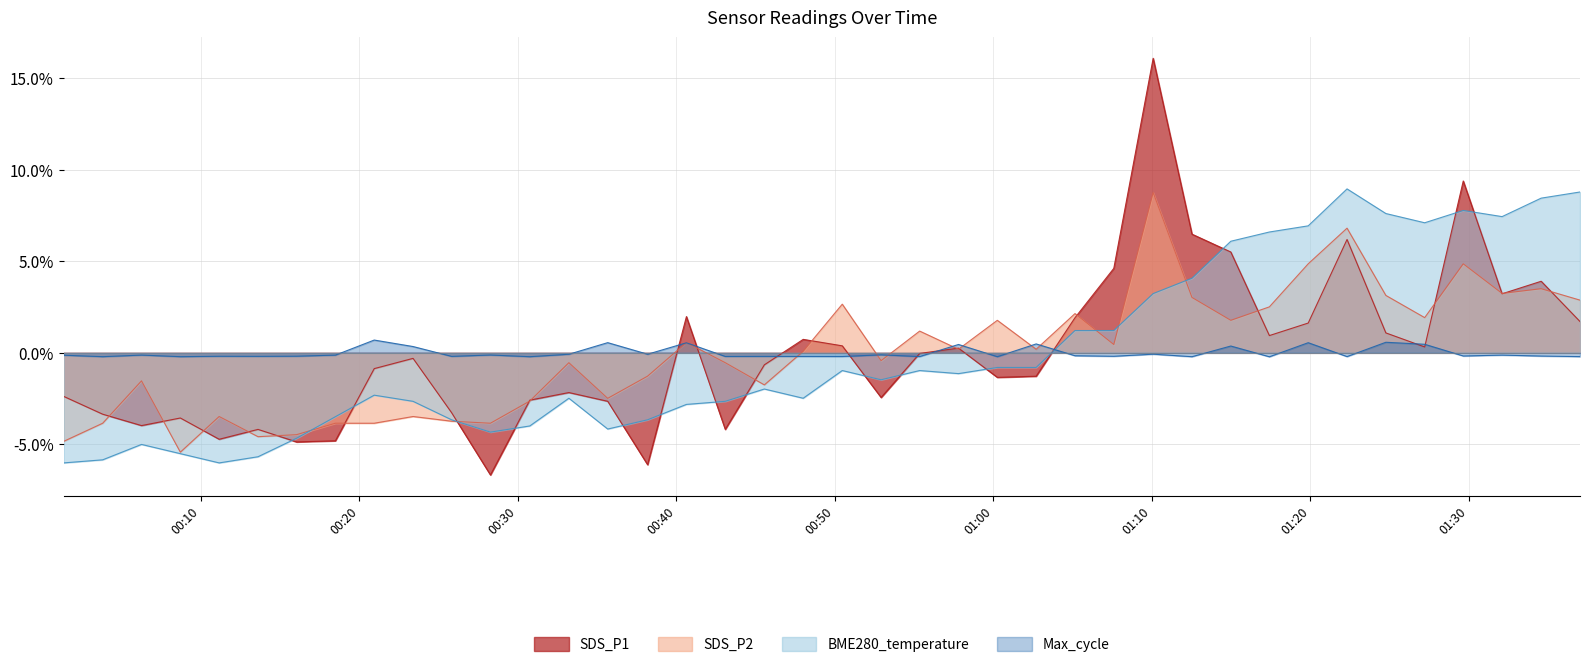

What is the spread (max minus min) of values at 2021/11/23 00:28:16?

6.5